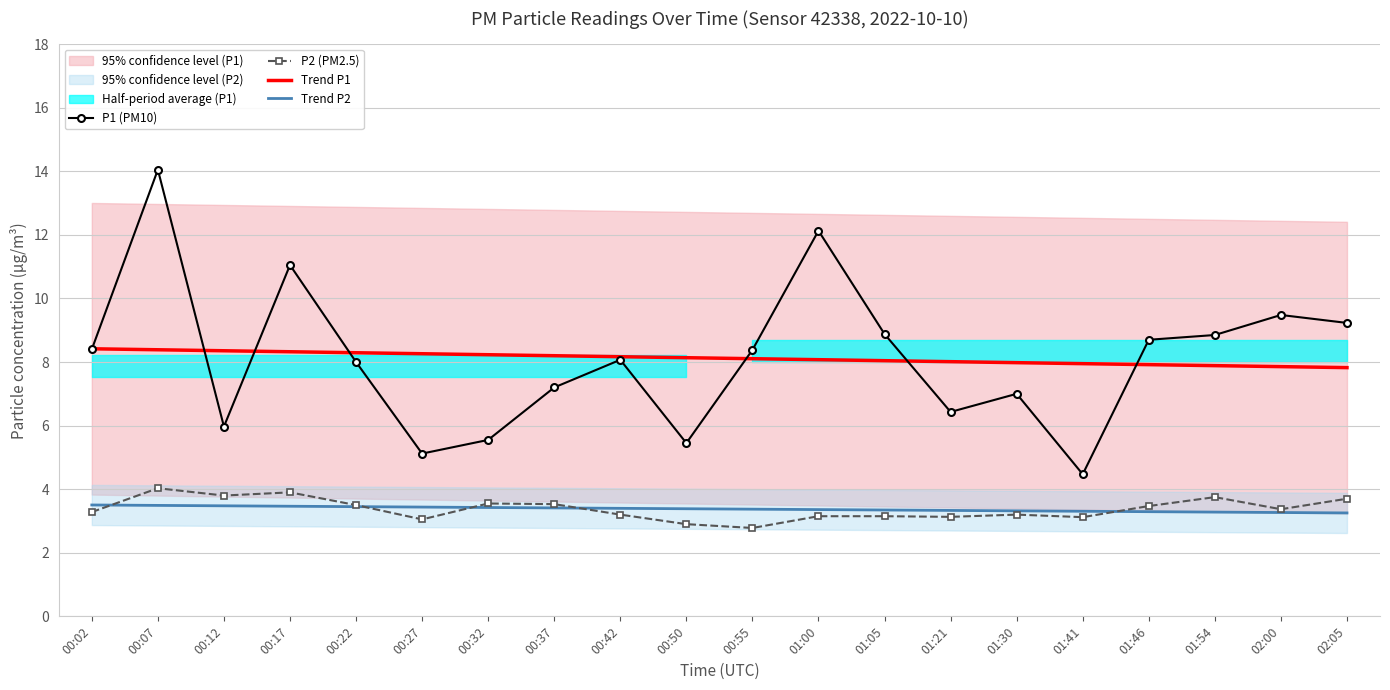

How many data points does each series have?

20